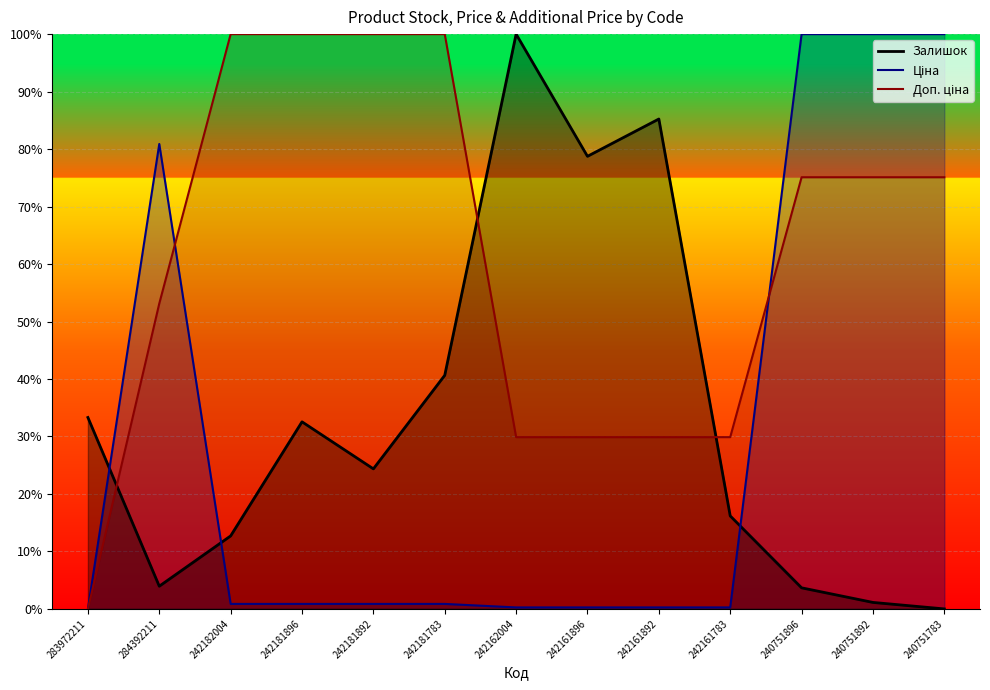

How many times do Залишок and Доп. ціна cross each other?

3